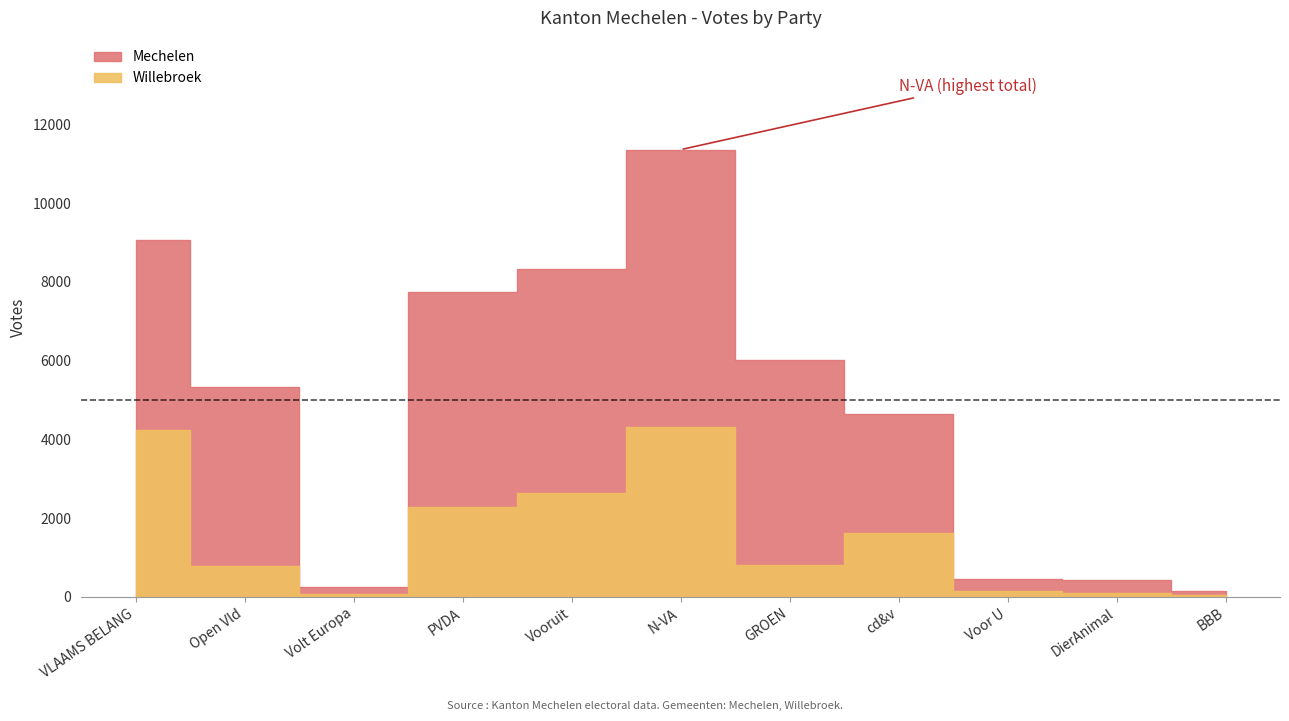

What is the label of the 1st point from the left?

VLAAMS BELANG